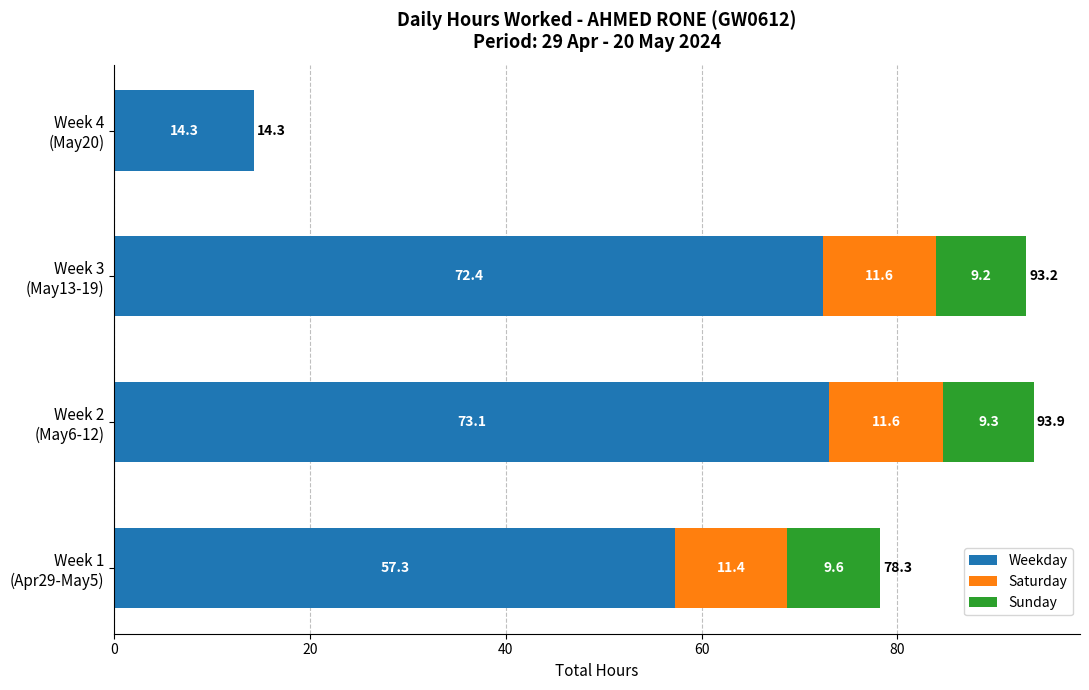

What is the sum of all Weekday values?

217.1